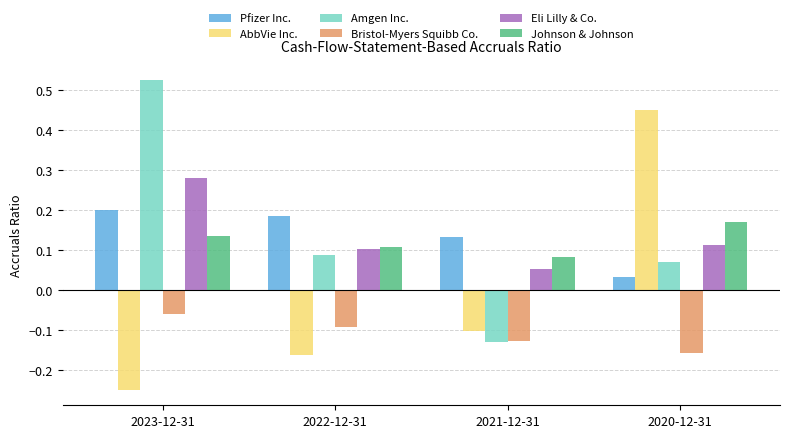

What is the sum of all Bristol-Myers Squibb Co. values?

-0.4